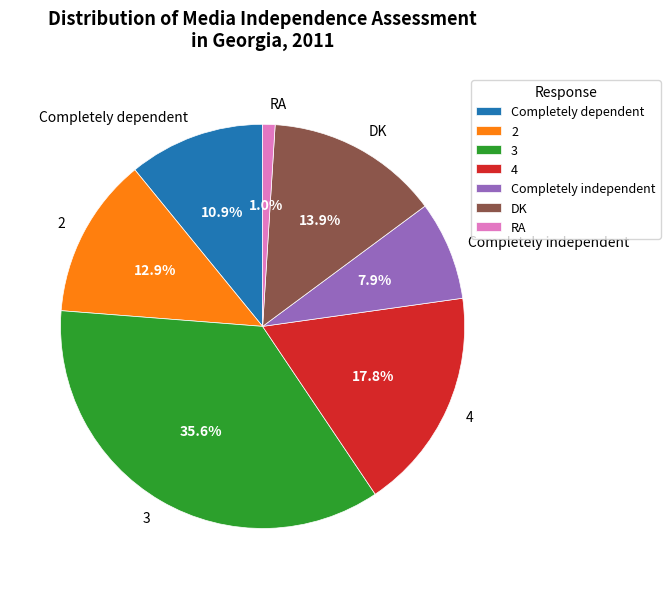

What is the ratio of the value at 2 to the value at 3?

0.4